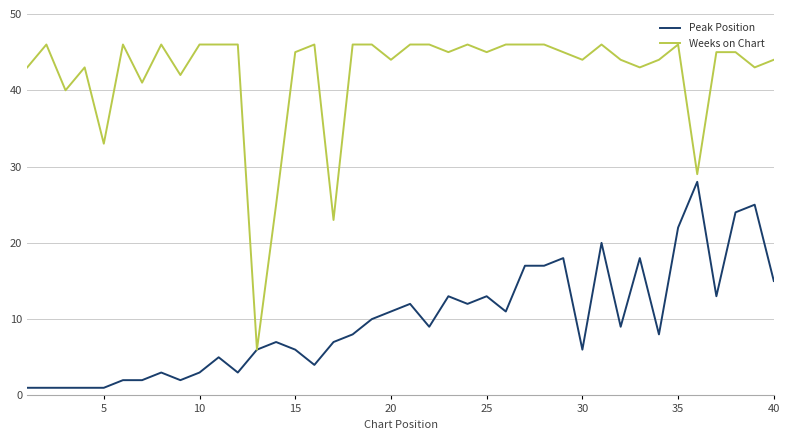

Which series has the widest spread of values?

Weeks on Chart